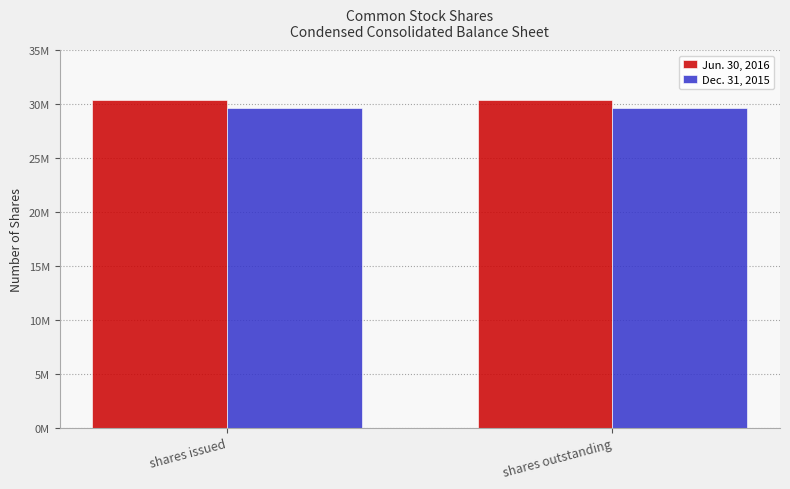

At which category is the sum across all series the highest?

shares issued